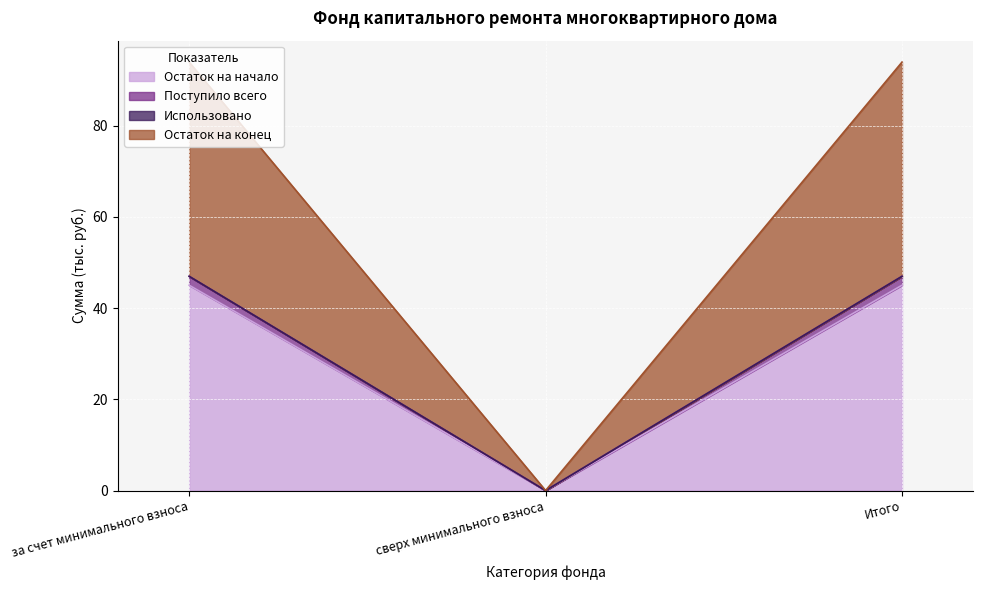

Does the chart display data point markers on the line(s)?

No